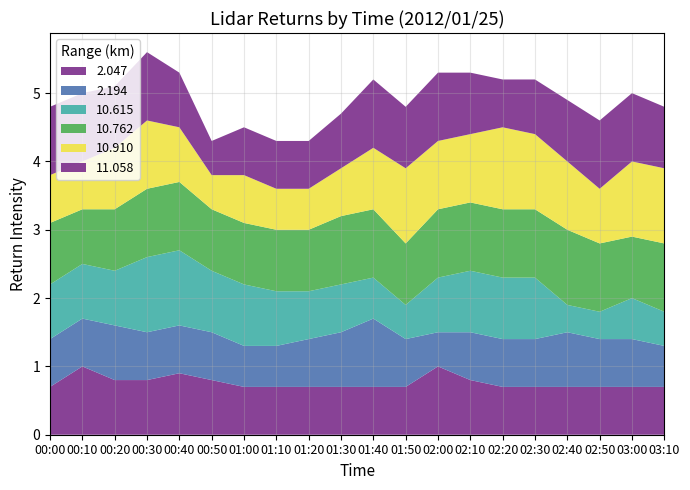

Reading left to right, extract all data points from this chart.

2.047: 00:00=0.7	00:10=1.0	00:20=0.8	00:30=0.8	00:40=0.9	00:50=0.8	01:00=0.7	01:10=0.7	01:20=0.7	01:30=0.7	01:40=0.7	01:50=0.7	02:00=1.0	02:10=0.8	02:20=0.7	02:30=0.7	02:40=0.7	02:50=0.7	03:00=0.7	03:10=0.7
2.194: 00:00=0.7	00:10=0.7	00:20=0.8	00:30=0.7	00:40=0.7	00:50=0.7	01:00=0.6	01:10=0.6	01:20=0.7	01:30=0.8	01:40=1.0	01:50=0.7	02:00=0.5	02:10=0.7	02:20=0.7	02:30=0.7	02:40=0.8	02:50=0.7	03:00=0.7	03:10=0.6
10.615: 00:00=0.8	00:10=0.8	00:20=0.8	00:30=1.1	00:40=1.1	00:50=0.9	01:00=0.9	01:10=0.8	01:20=0.7	01:30=0.7	01:40=0.6	01:50=0.5	02:00=0.8	02:10=0.9	02:20=0.9	02:30=0.9	02:40=0.4	02:50=0.4	03:00=0.6	03:10=0.5
10.762: 00:00=0.9	00:10=0.8	00:20=0.9	00:30=1.0	00:40=1.0	00:50=0.9	01:00=0.9	01:10=0.9	01:20=0.9	01:30=1.0	01:40=1.0	01:50=0.9	02:00=1.0	02:10=1.0	02:20=1.0	02:30=1.0	02:40=1.1	02:50=1.0	03:00=0.9	03:10=1.0
10.910: 00:00=0.7	00:10=0.7	00:20=0.9	00:30=1.0	00:40=0.8	00:50=0.5	01:00=0.7	01:10=0.6	01:20=0.6	01:30=0.7	01:40=0.9	01:50=1.1	02:00=1.0	02:10=1.0	02:20=1.2	02:30=1.1	02:40=1.0	02:50=0.8	03:00=1.1	03:10=1.1
11.058: 00:00=1.0	00:10=1.0	00:20=0.9	00:30=1.0	00:40=0.8	00:50=0.5	01:00=0.7	01:10=0.7	01:20=0.7	01:30=0.8	01:40=1.0	01:50=0.9	02:00=1.0	02:10=0.9	02:20=0.7	02:30=0.8	02:40=0.9	02:50=1.0	03:00=1.0	03:10=0.9